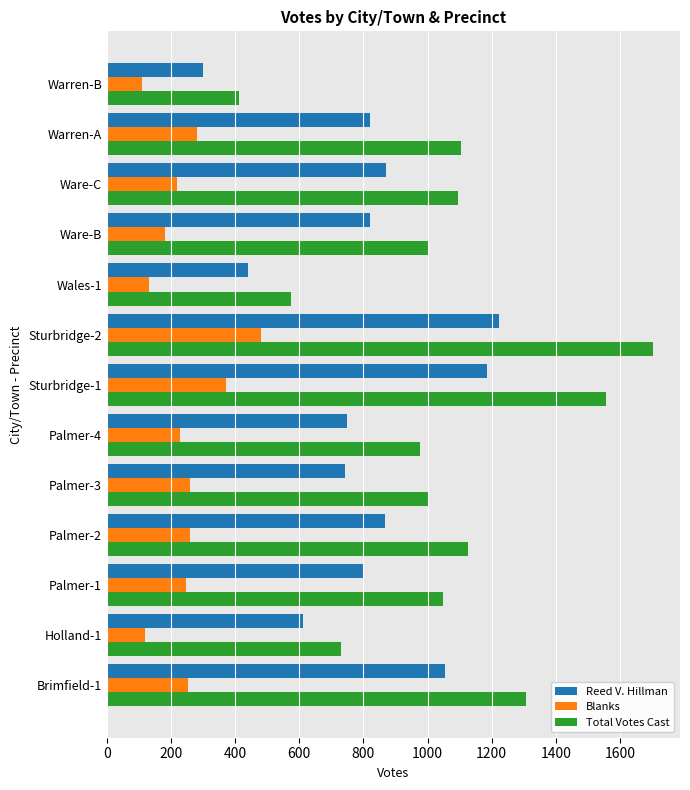

Is the value of Reed V. Hillman at Sturbridge-1 greater than the value of Blanks at Ware-C?

Yes